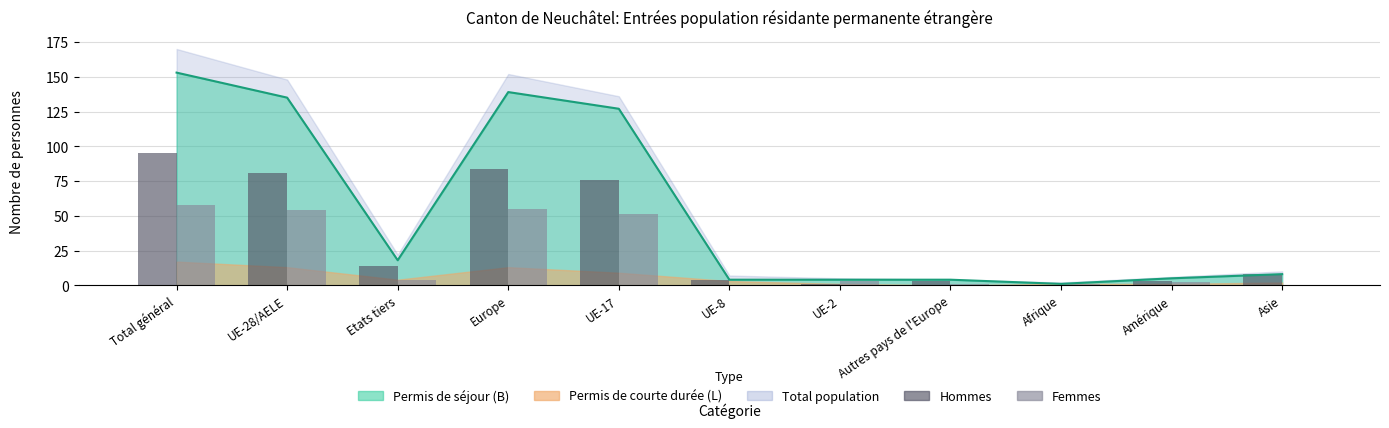

What is the value of the Permis de séjour (B) — ligne bar at the 7th from the left?

4